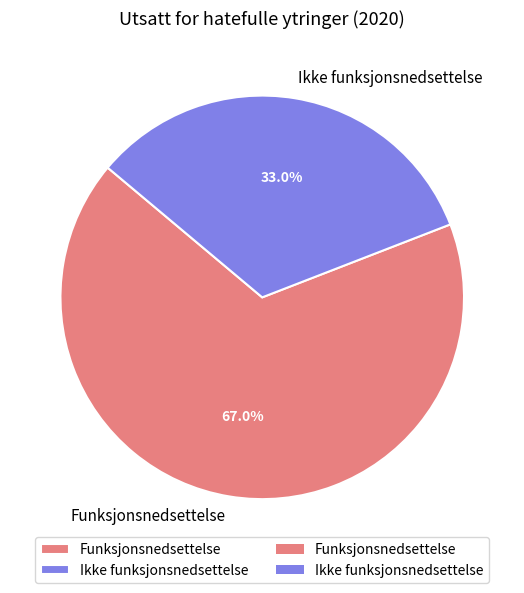

Which category has the smallest portion of the pie?

Ikke funksjonsnedsettelse